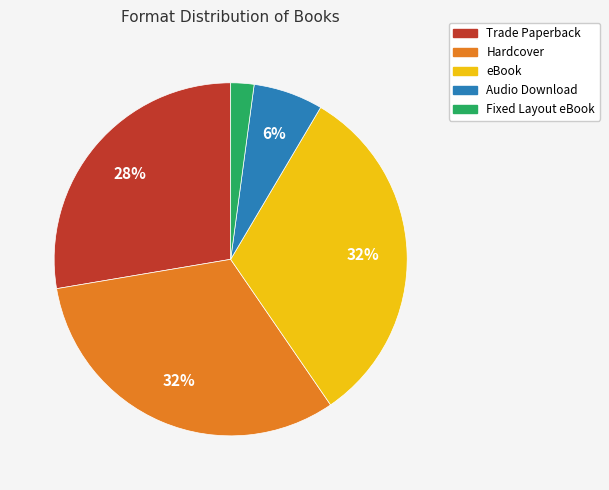

The Audio Download slice represents 15% of the pie. True or false?

False